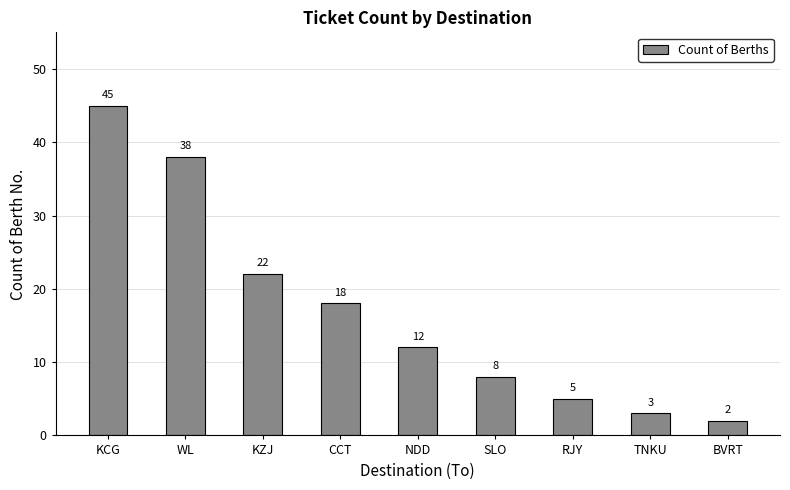

The value at NDD is 5. True or false?

False